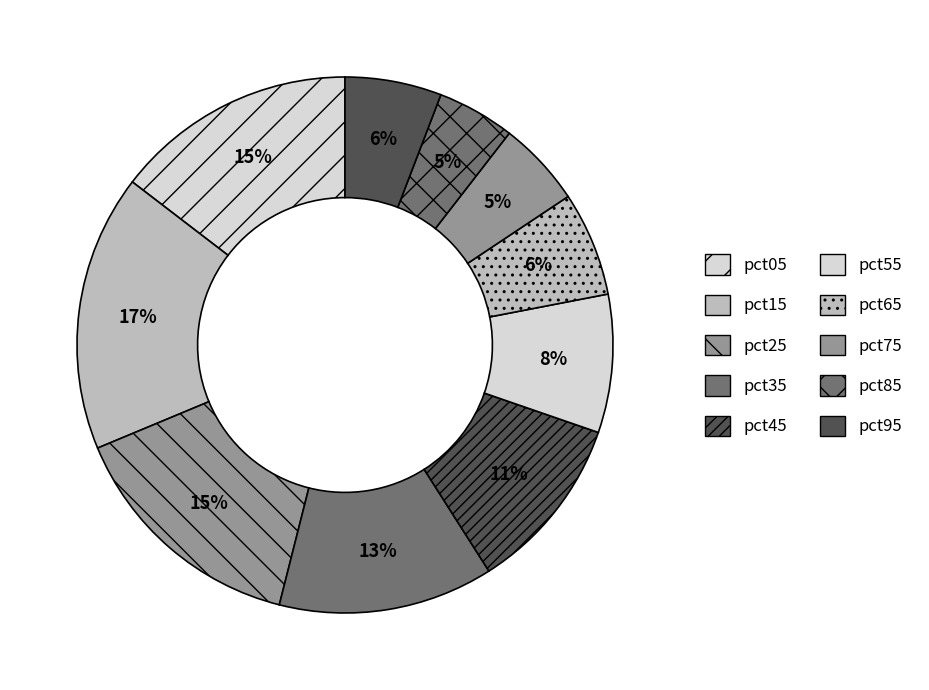

Which category has the smallest portion of the pie?

pct85